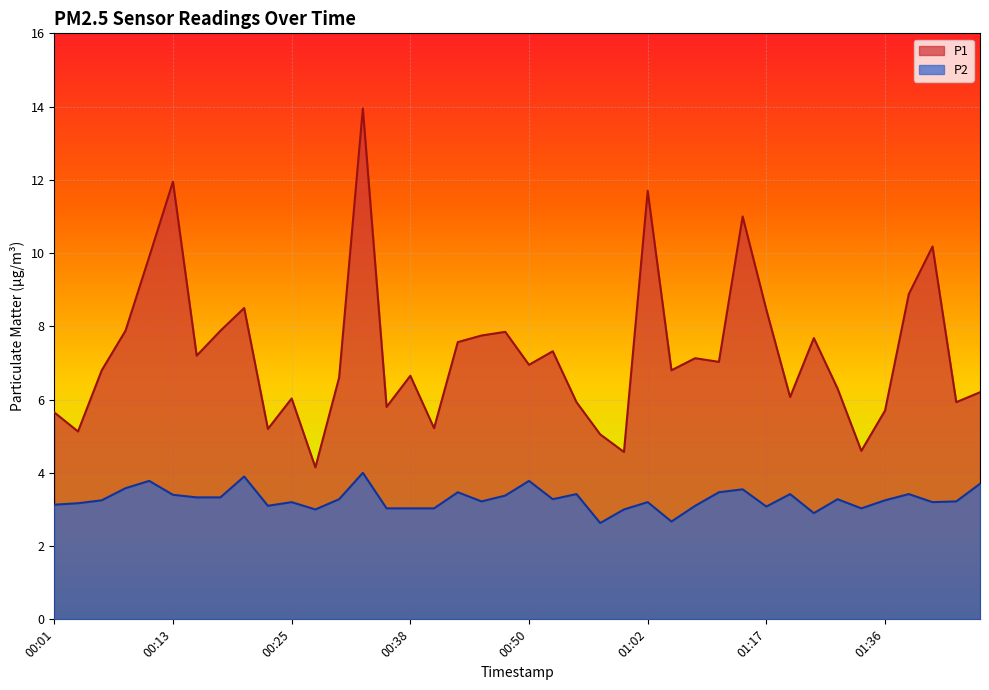

Which series has the widest spread of values?

P1